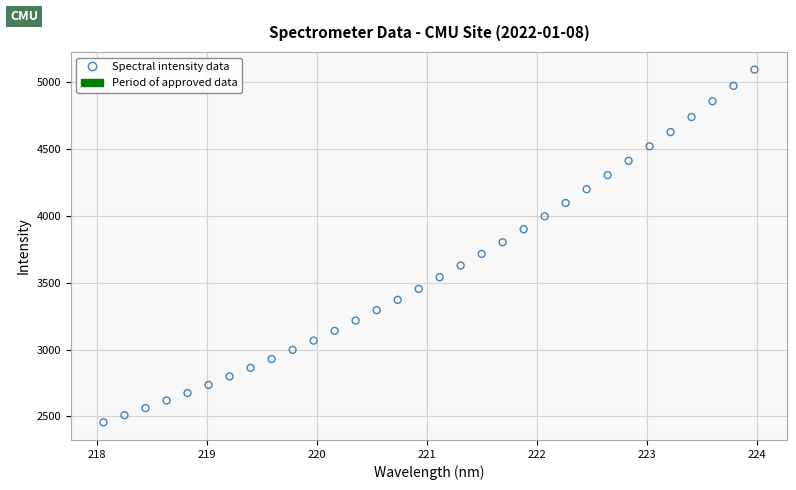

What is the range of Y values (max minus min)?

2639.3